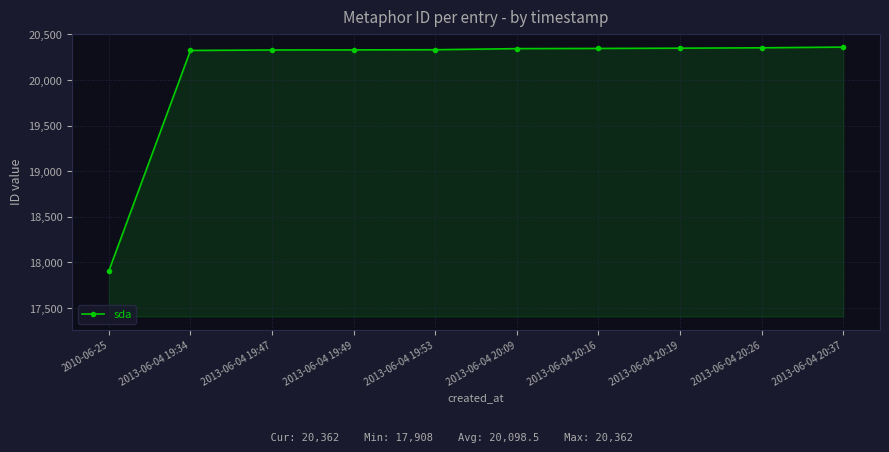

What is the sum of all values?

200985